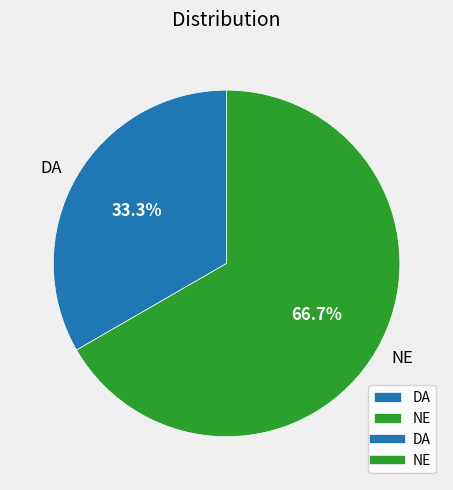

What is the largest slice in the pie chart?

NE